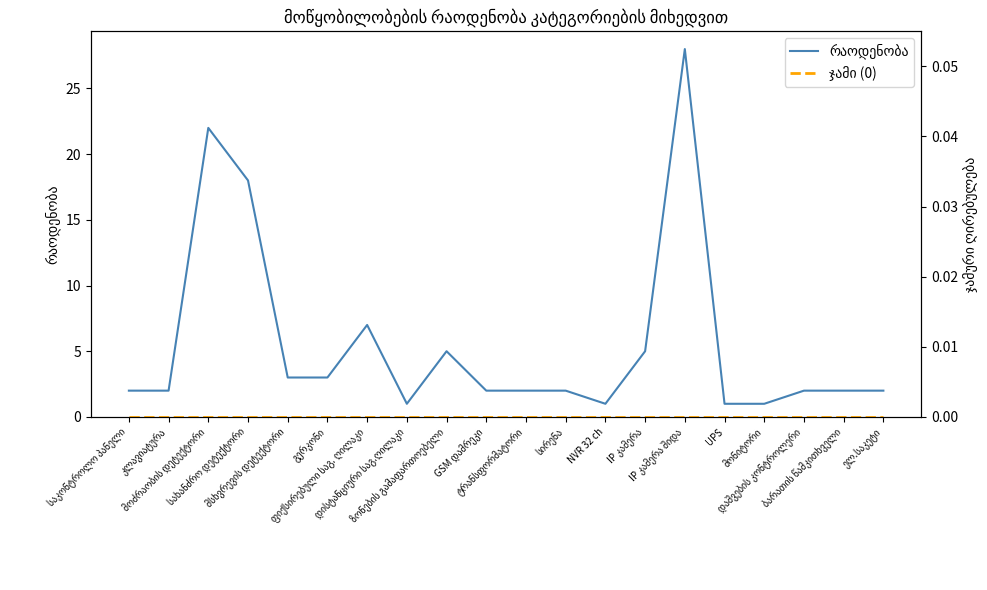

Rank the series by their maximum value, from lowest to highest.

ჯამი (0), რაოდენობა